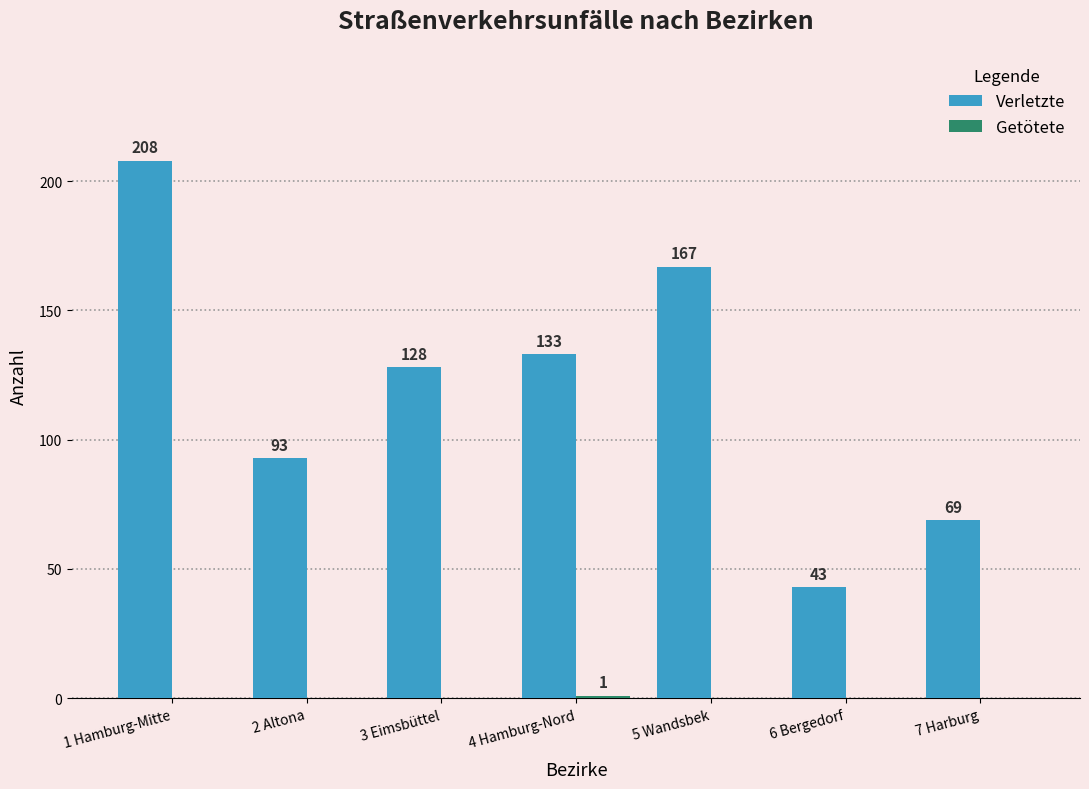

What is the total value across all series at 4 Hamburg-Nord?

134